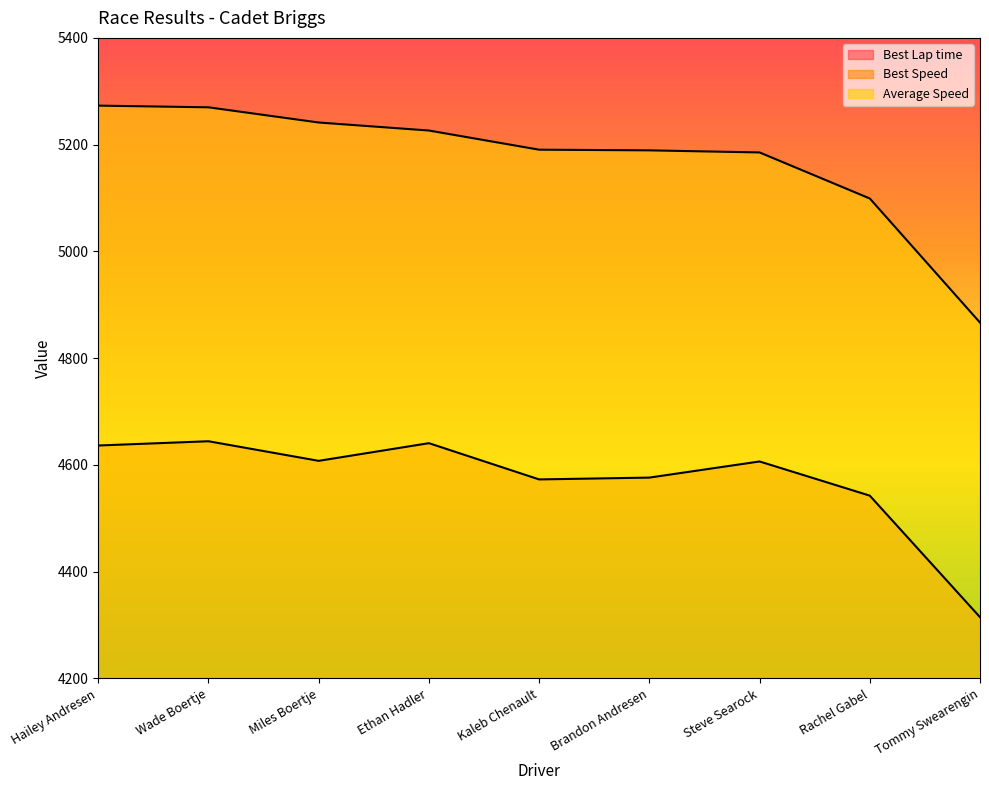

What is the difference between the second highest and second lowest values in the Best Lap time series?

1.3